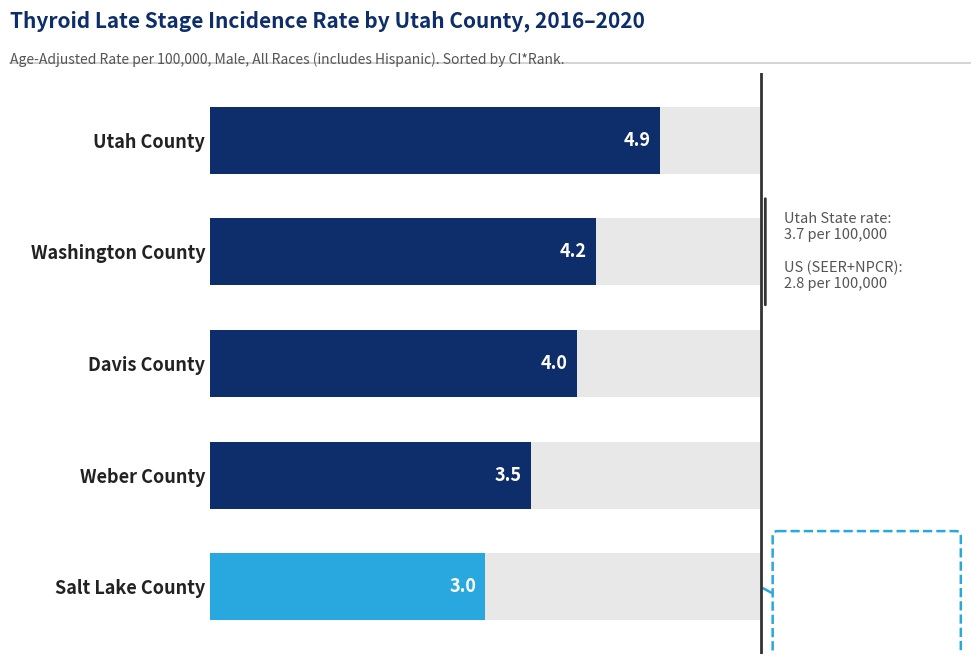

Rank the categories by value from highest to lowest.

Utah County, Washington County, Davis County, Weber County, Salt Lake County